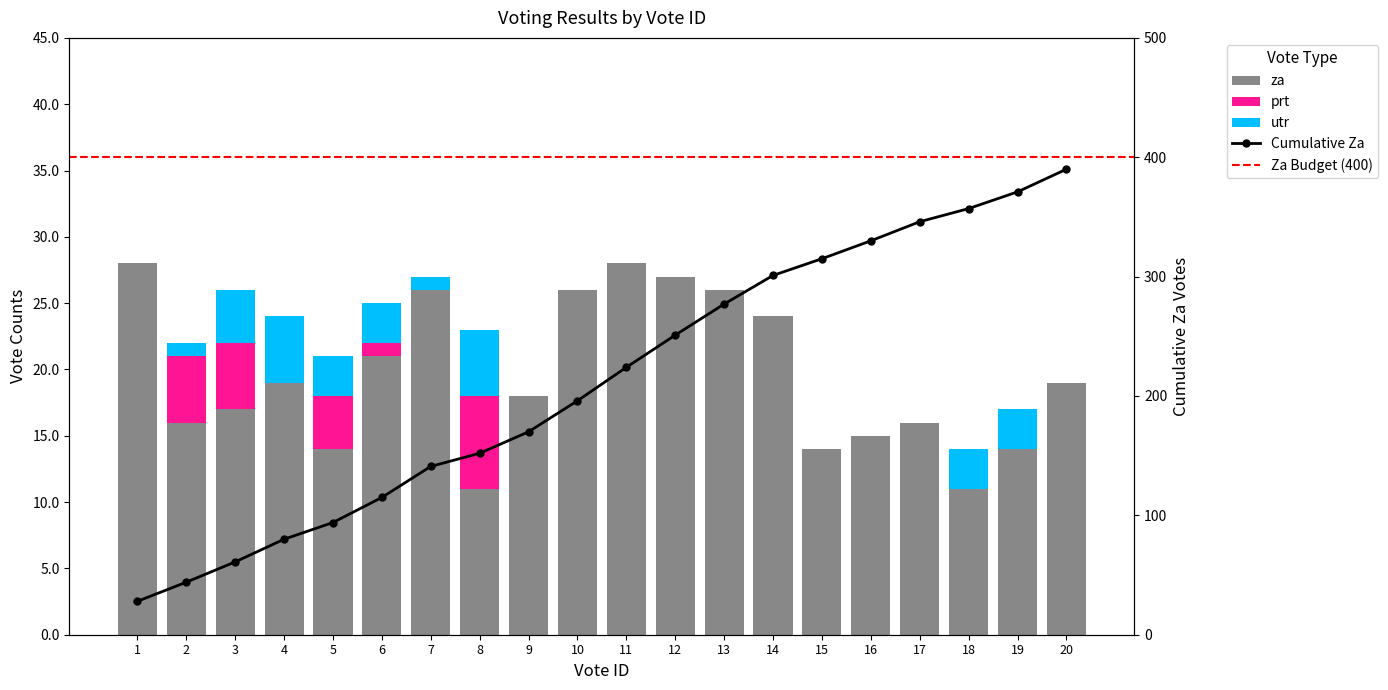

What is the difference between the maximum and minimum values in the prt series?

7